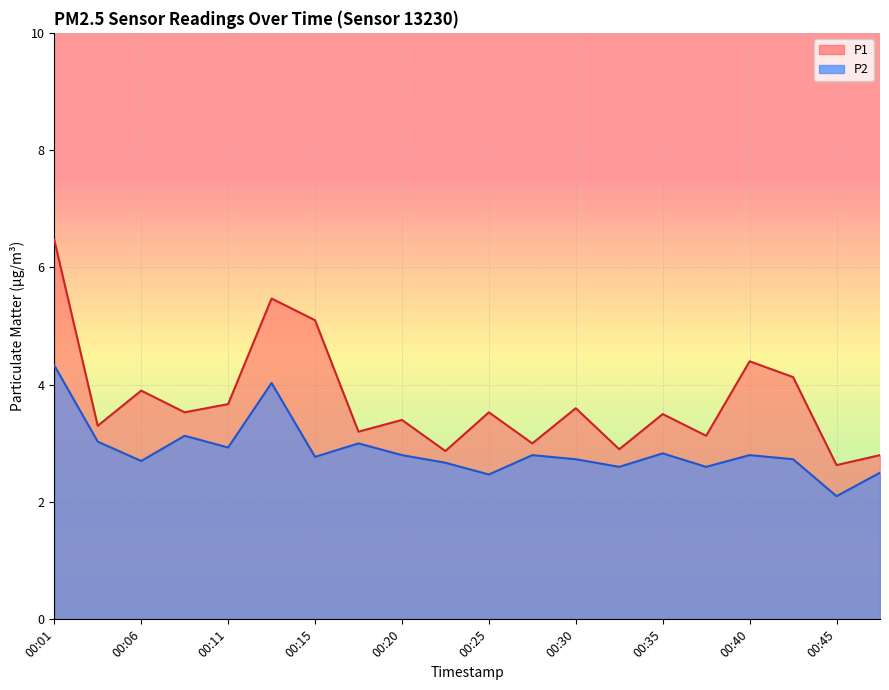

Does the chart have visible grid lines?

Yes